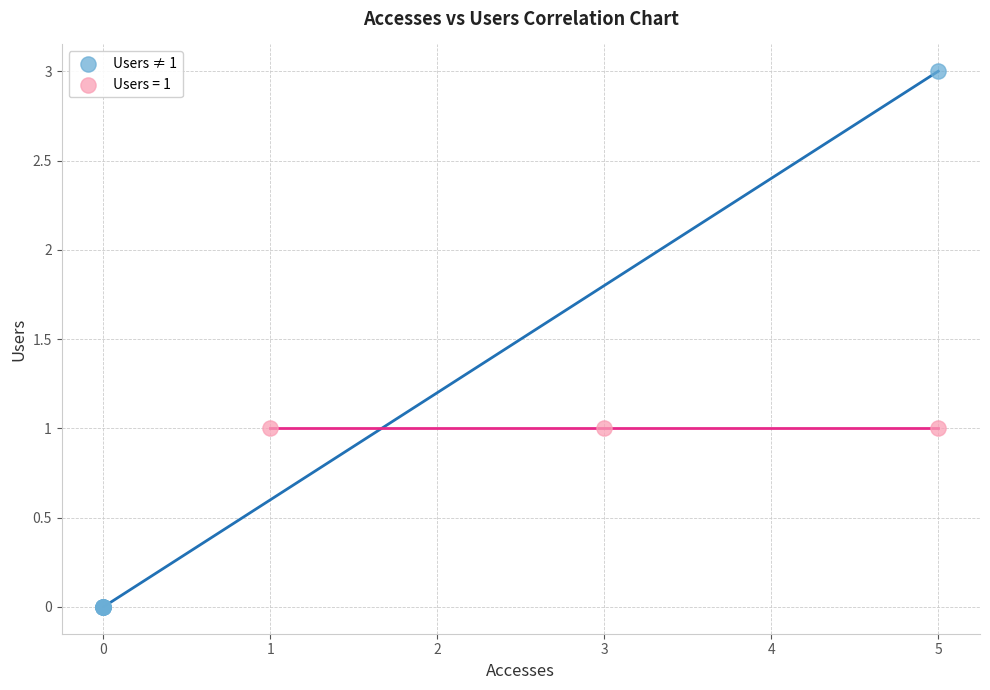

Which series reaches the maximum Y coordinate?

Users ≠ 1